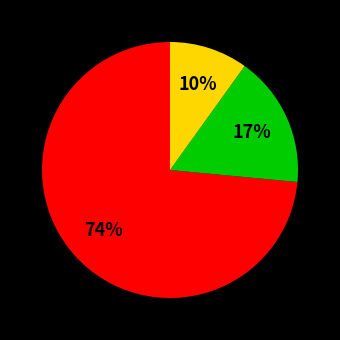

To the nearest percent, what is the average slice percentage?

33%